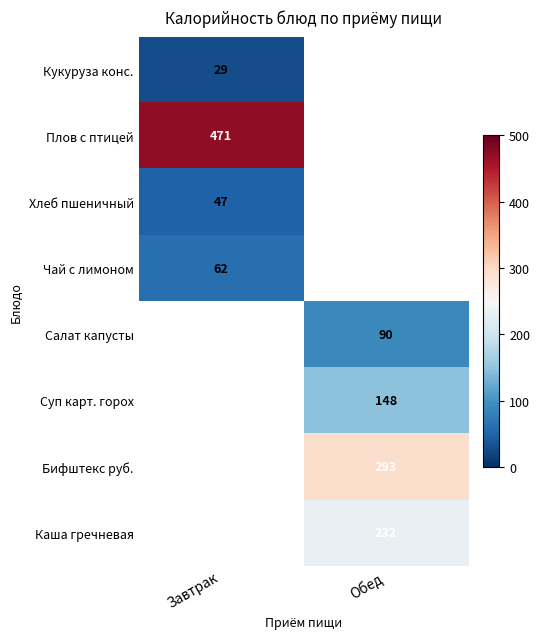

True or false: Каша гречневая has a value of 232 at Обед.

True